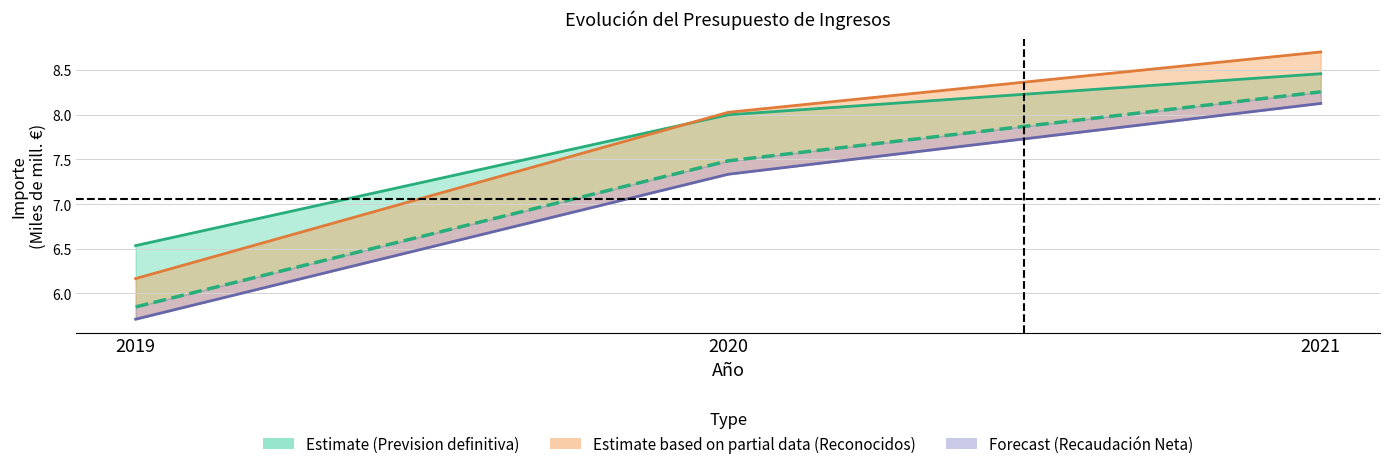

What is the highest value of the Previsión definitiva series?

8.5